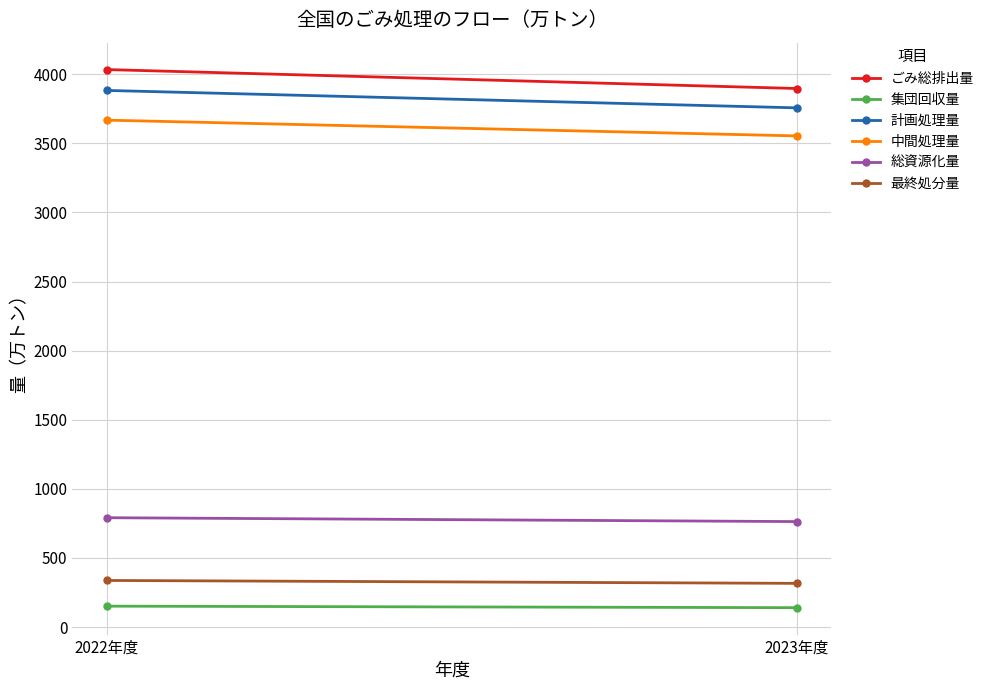

Reading left to right, extract all data points from this chart.

ごみ総排出量: 2022年度=4034	2023年度=3897
集団回収量: 2022年度=151	2023年度=140
計画処理量: 2022年度=3883	2023年度=3757
中間処理量: 2022年度=3668	2023年度=3554
総資源化量: 2022年度=791	2023年度=763
最終処分量: 2022年度=337	2023年度=316